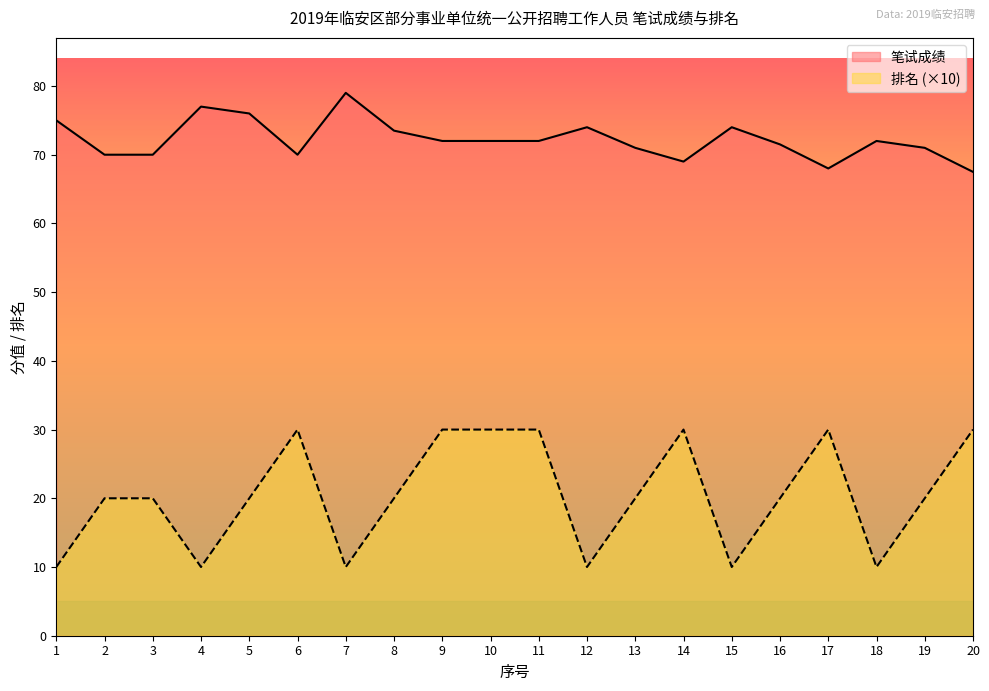

What are all the series names shown in the legend?

笔试成绩, 排名 (×10)